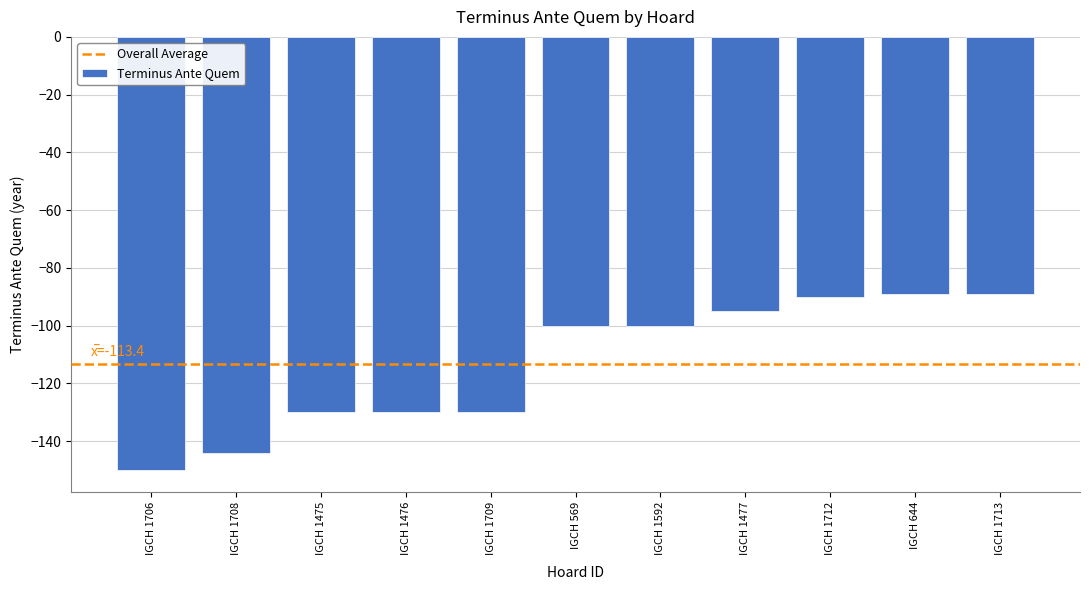

Reading right to left, list all the values displayed in this chart.

IGCH 1713=-89	IGCH 644=-89	IGCH 1712=-90	IGCH 1477=-95	IGCH 1592=-100	IGCH 569=-100	IGCH 1709=-130	IGCH 1476=-130	IGCH 1475=-130	IGCH 1708=-144	IGCH 1706=-150